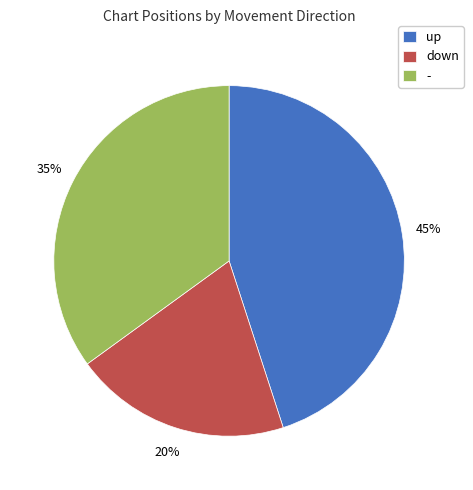

To the nearest percent, what portion does down represent?

20%